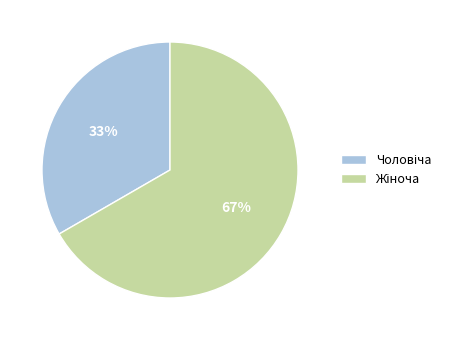

Does any single category account for the majority?

Yes